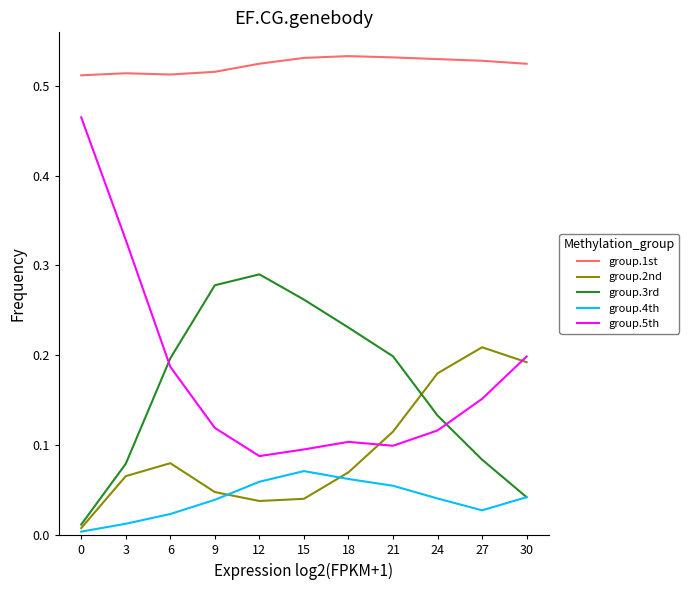

What is the sum of all group.4th values?

0.4